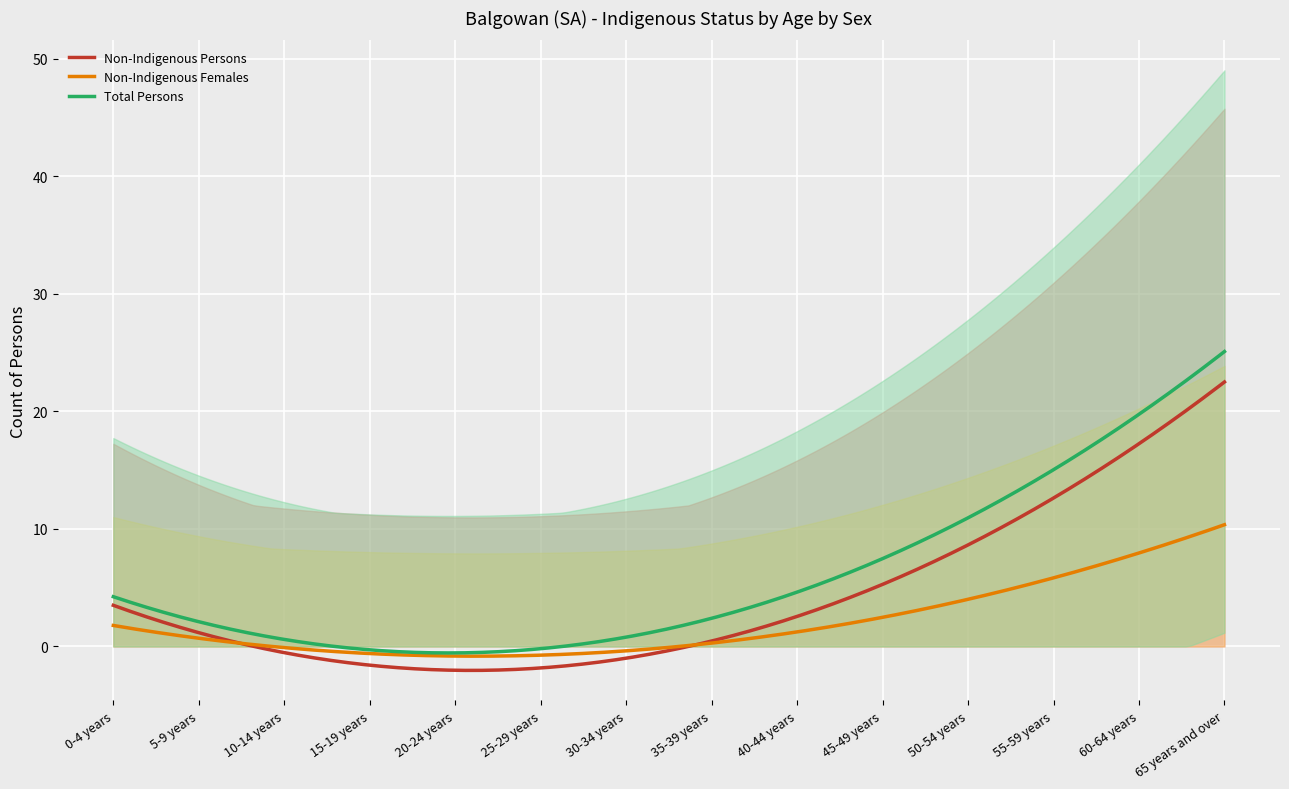

What position from the left is 65 years and over?

14